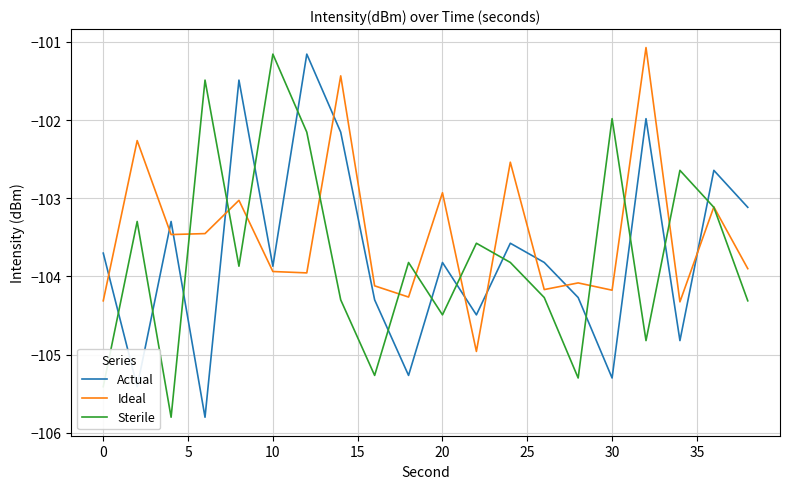

How many times do Ideal and Sterile cross each other?

12